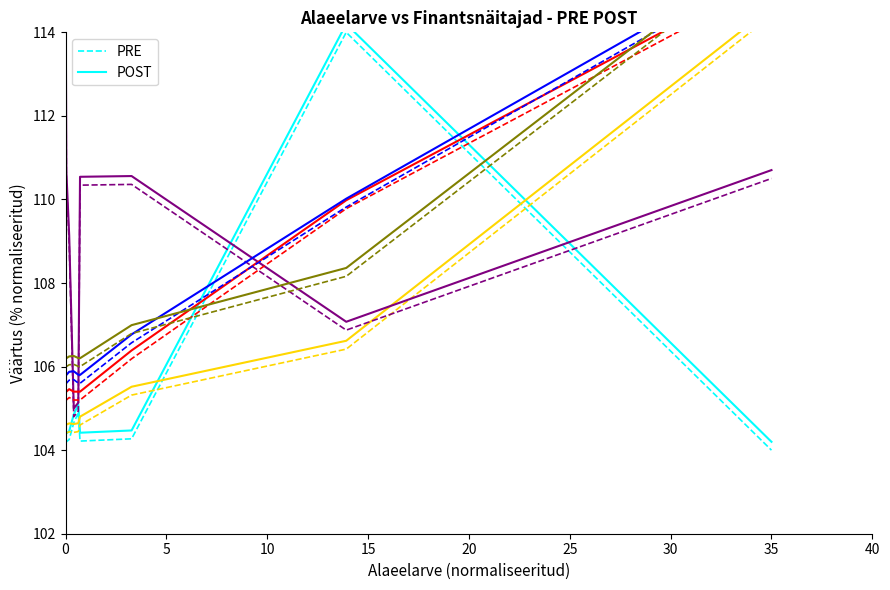

True or false: PRE and POST intersect in this chart.

False